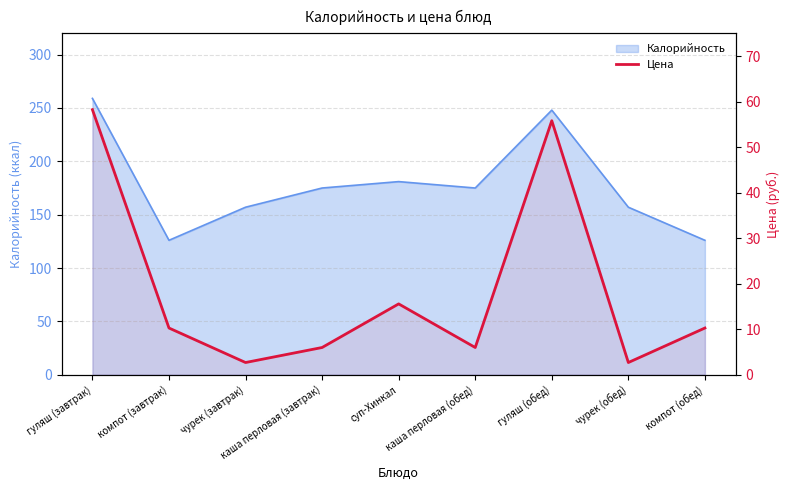

How many interior local valleys (lower than both neighbors) does the data have?

3